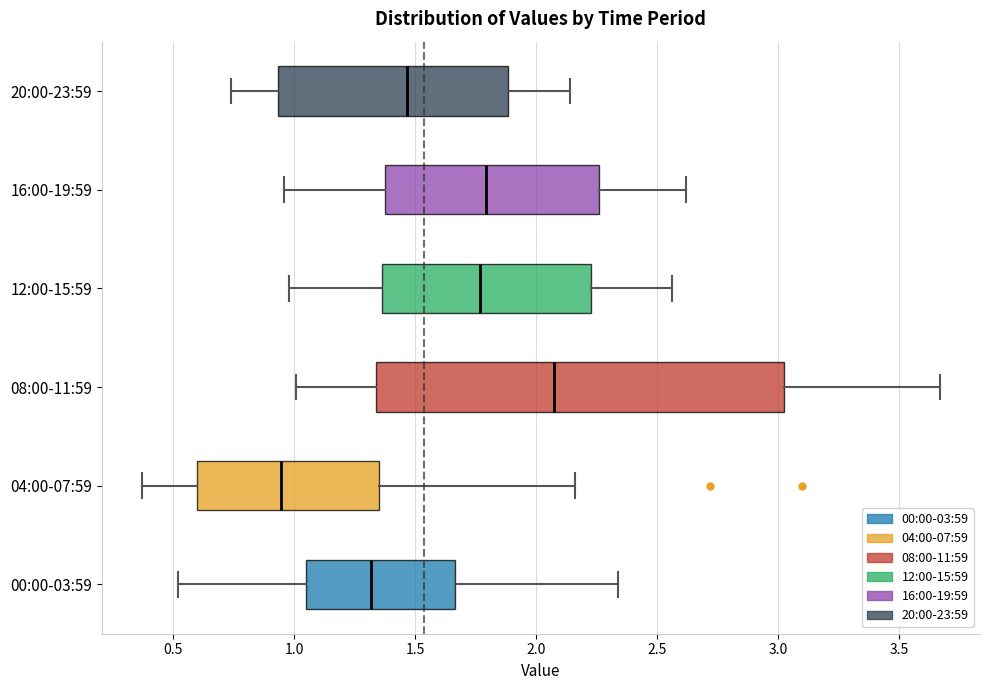

Which box has the furthest to the left median line?

04:00-07:59